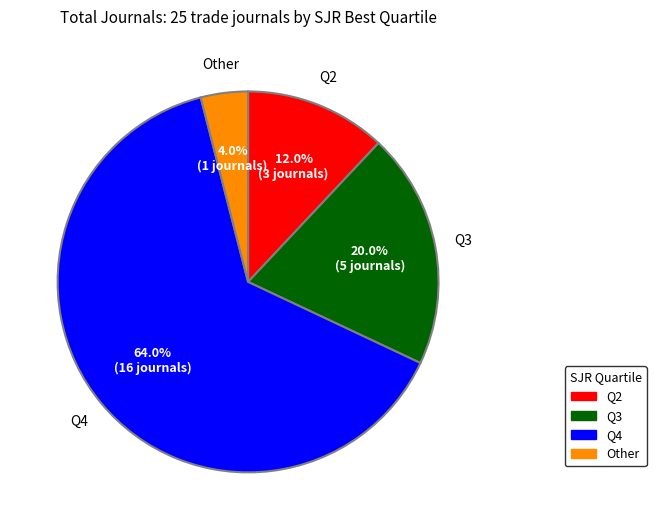

To the nearest percent, what is the difference between the Q3 and Q4 slice percentages?

44%